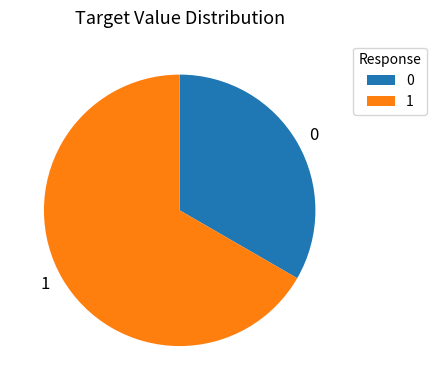

Is there a majority slice in this chart?

Yes